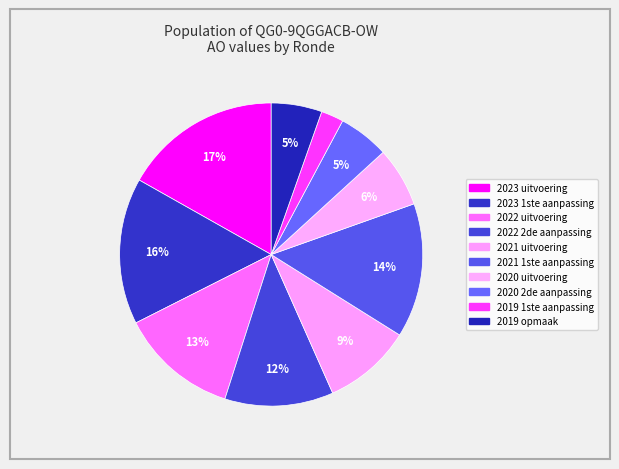

How many segments does this pie chart have?

10